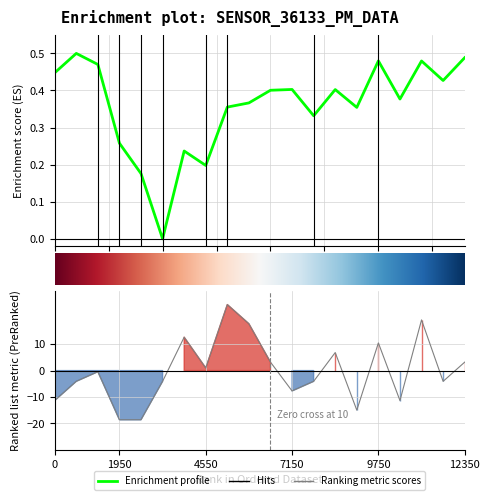

The value at 12350 is 4.9. True or false?

False